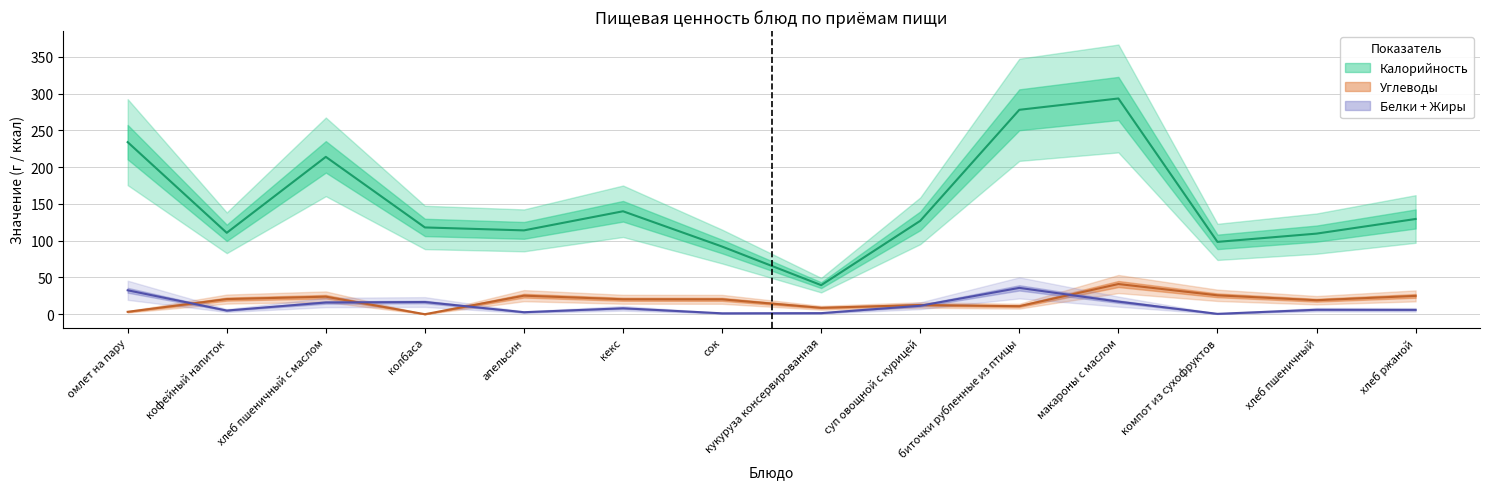

Between кофейный напиток and хлеб ржаной, which is larger?

хлеб ржаной